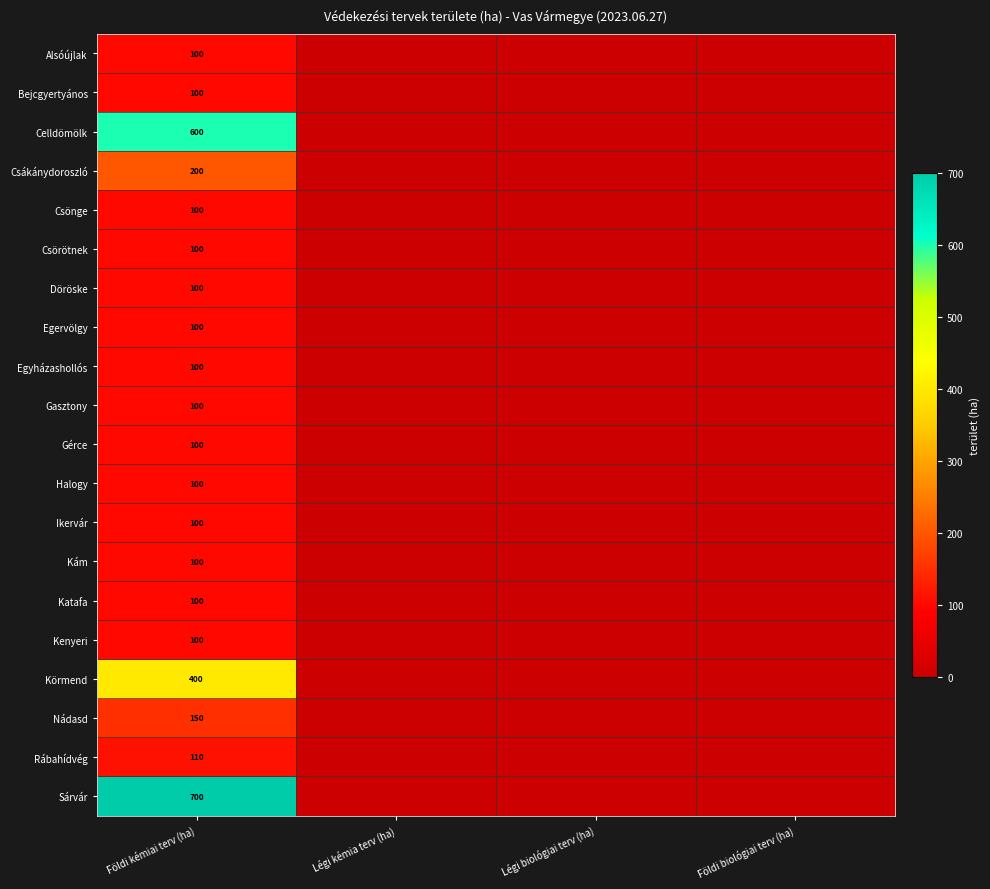

The Alsóújlak series shows 100 at Földi kémiai terv (ha). True or false?

True